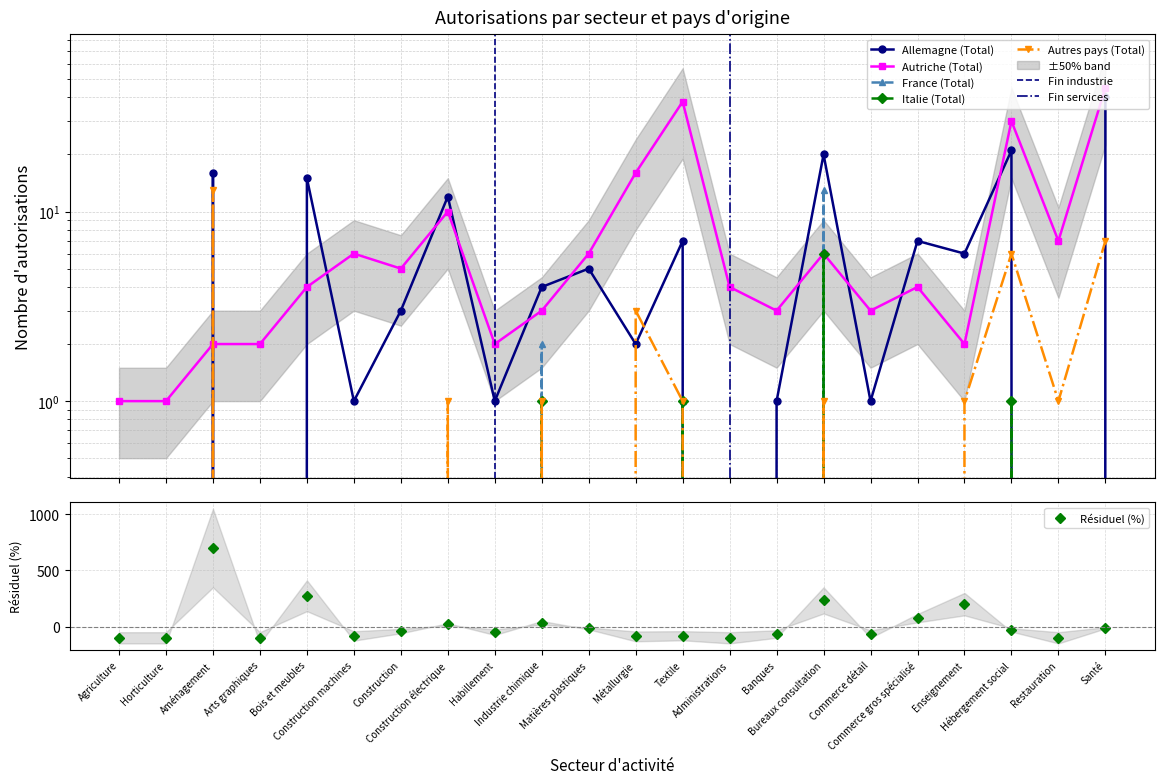

How many lines are shown in the chart?

5